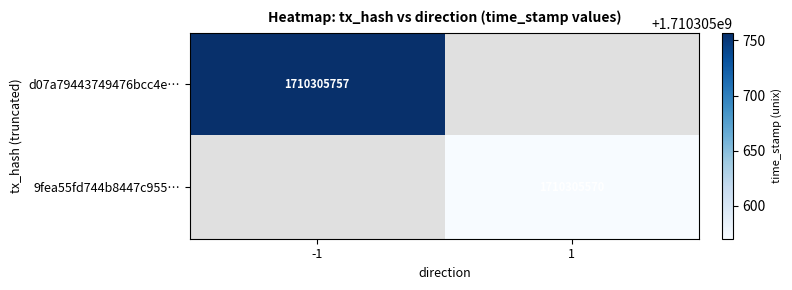

Which series changed the most between 0 and 1?

d07a79443749476bcc4e6976a1b67a11c39fcda